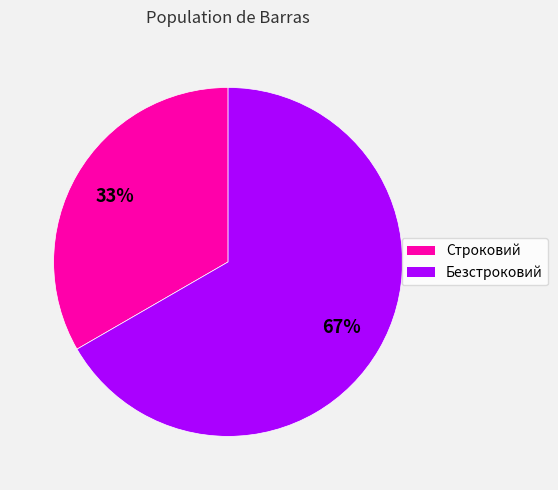

To the nearest percent, what is the combined percentage of Безстроковий and Строковий?

100%